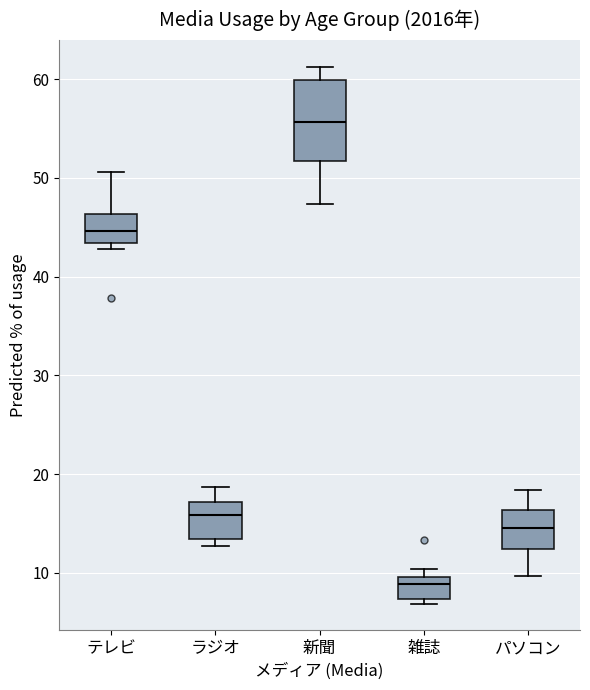

Where is the lower edge of the box for パソコン on the y-axis? The values are not printed on the chart, so give them approximately, as read against the axis.

12